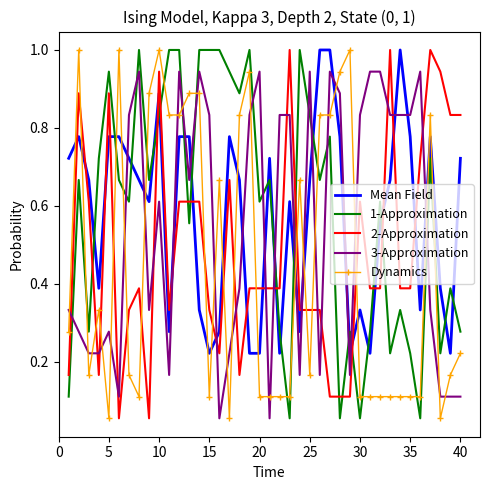

At how many categories does at least one series exceed 0?

40